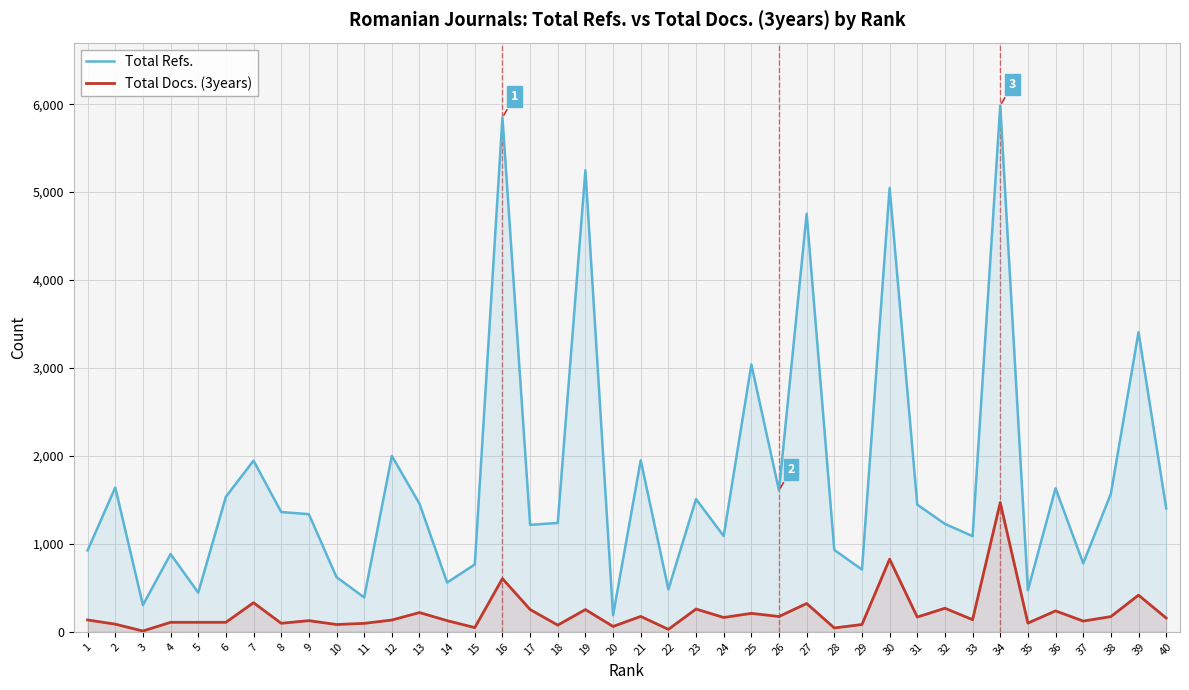

True or false: Total Refs. and Total Docs. (3years) cross at least once.

False